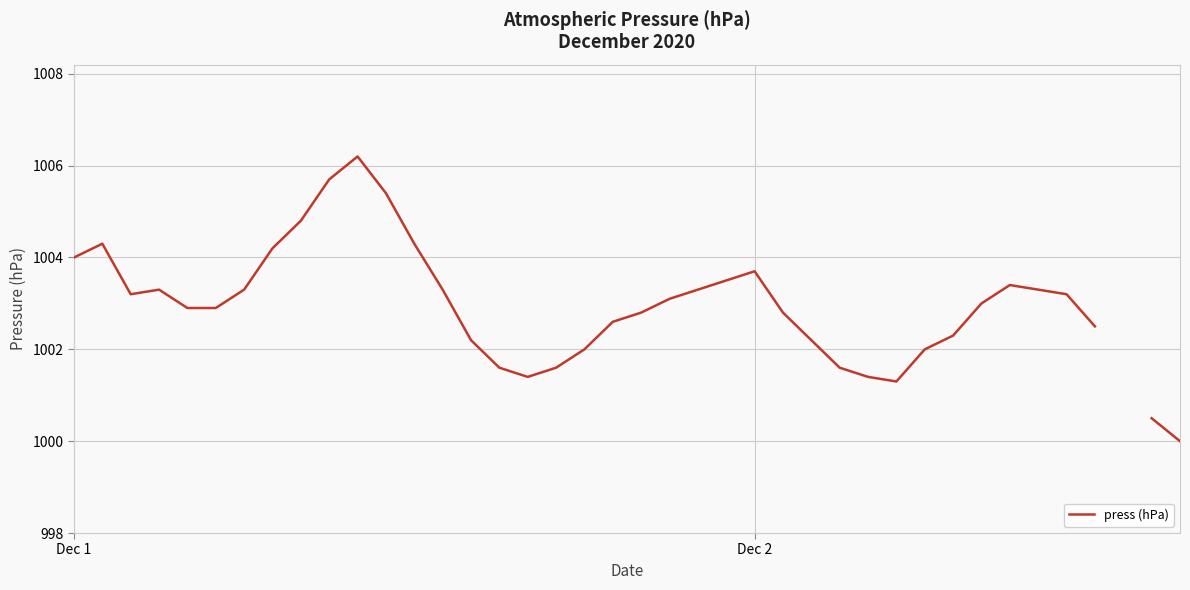

How many data points are above 1003?

19